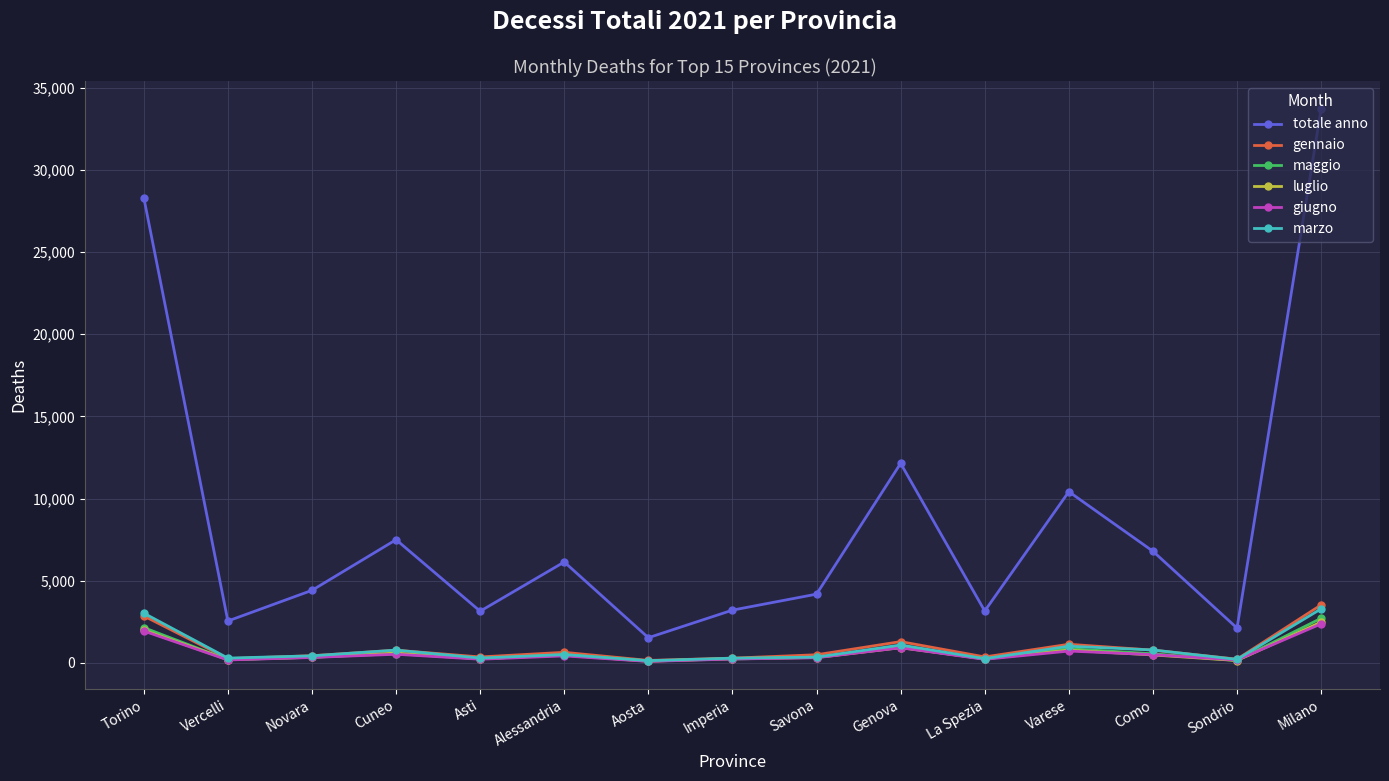

How many interior local valleys does the totale anno series have?

5